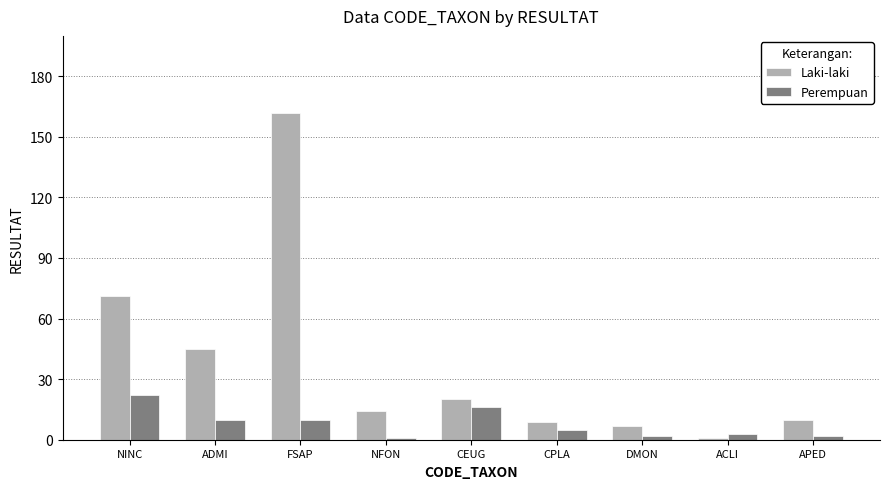

List the series in order of their peak value, highest first.

Laki-laki, Perempuan